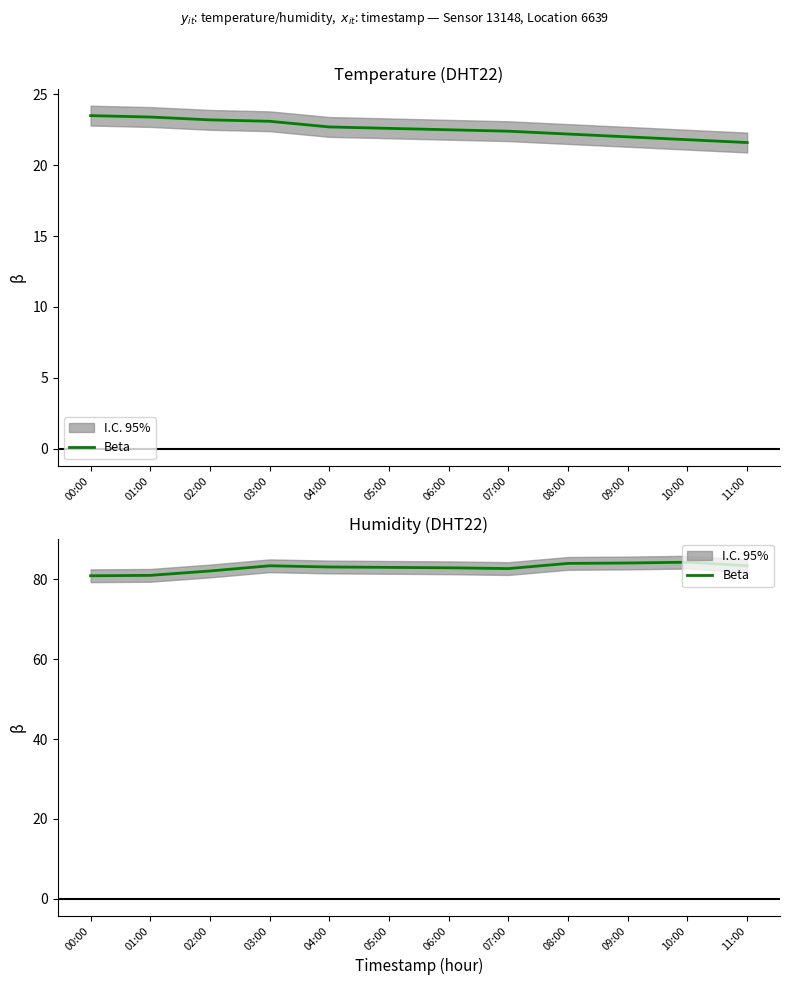

What is the approximate value at 04:00?

83.1